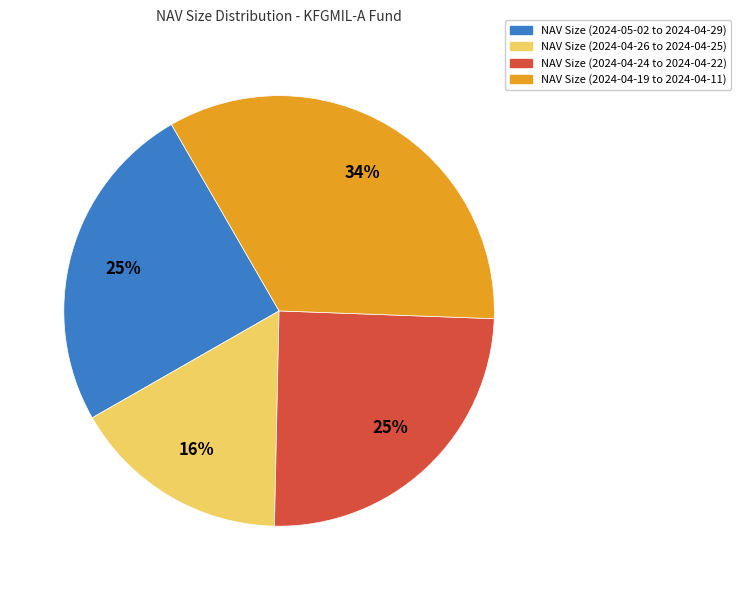

How many slices are in this pie chart?

4